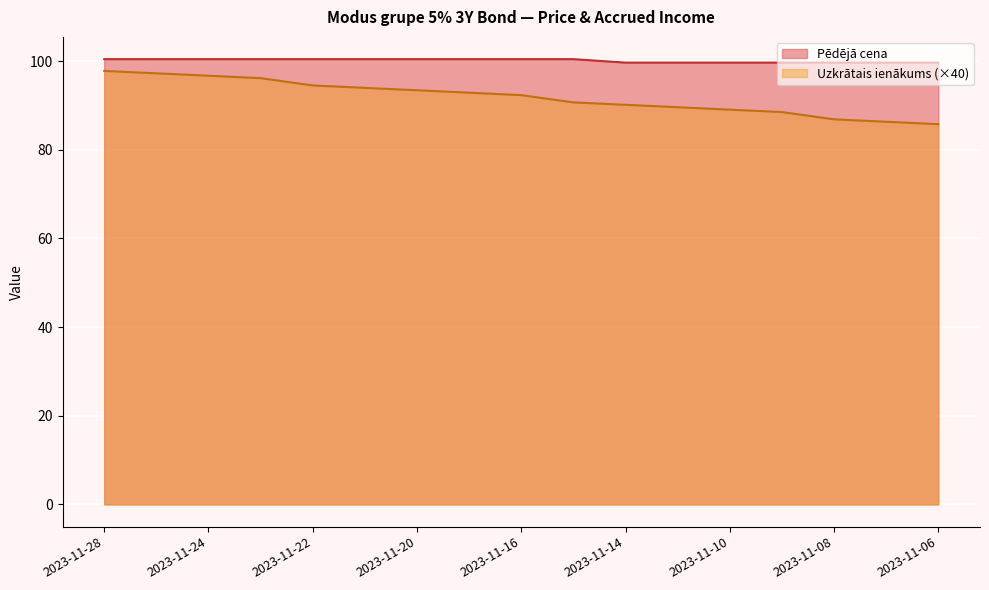

True or false: Pēdējā cena and Uzkrātais ienākums intersect in this chart.

False